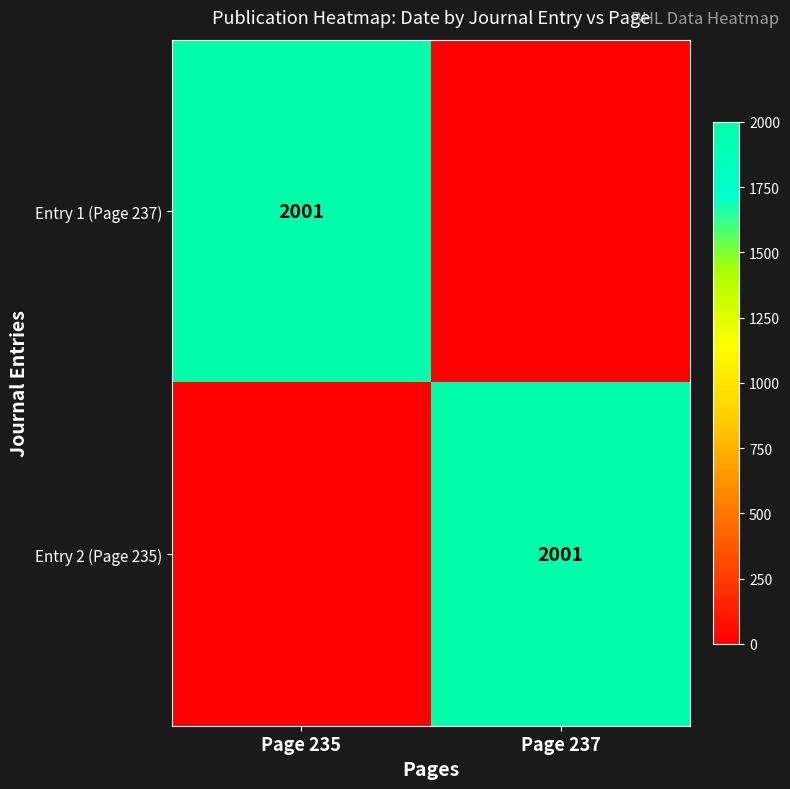

The value of Entry 1 (Page 237) at Page 235 is 1353. True or false?

False